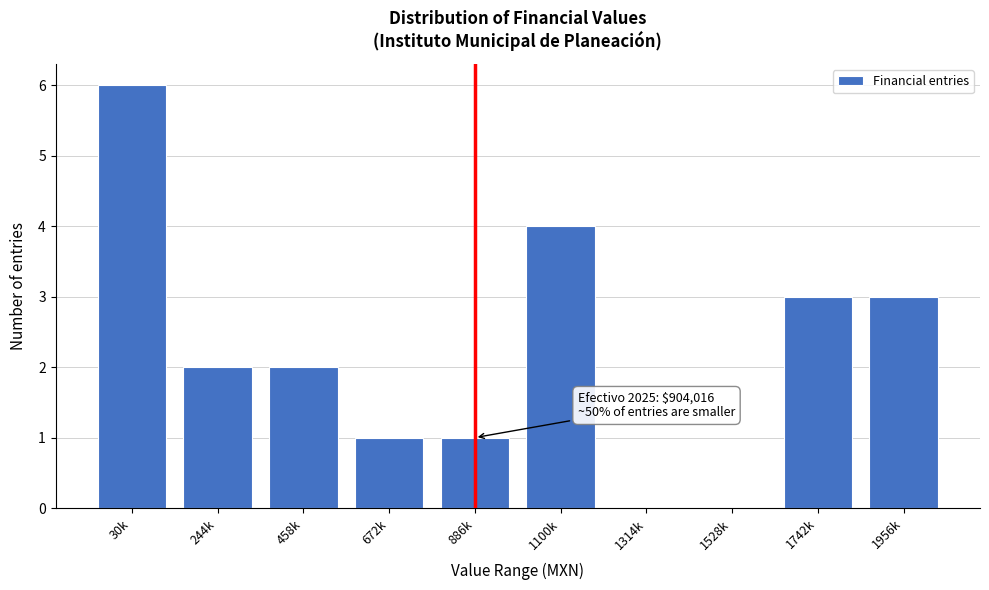

Reading right to left, extract all data points from this chart.

1956k=3	1742k=3	1528k=0	1314k=0	1100k=4	886k=1	672k=1	458k=2	244k=2	30k=6